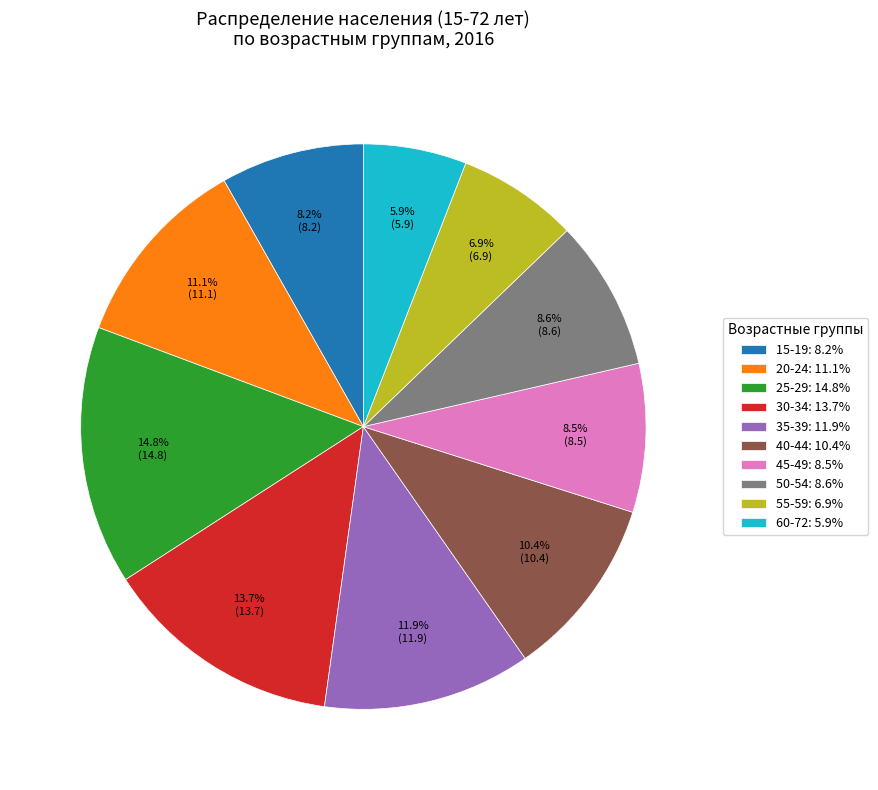

Which slice is the smallest?

60-72